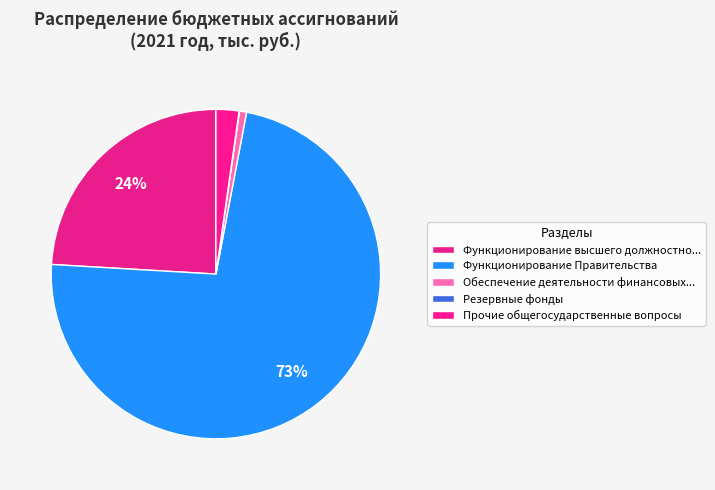

What percentage do Резервные фонды and Функционирование Правительства together represent?

73.0%